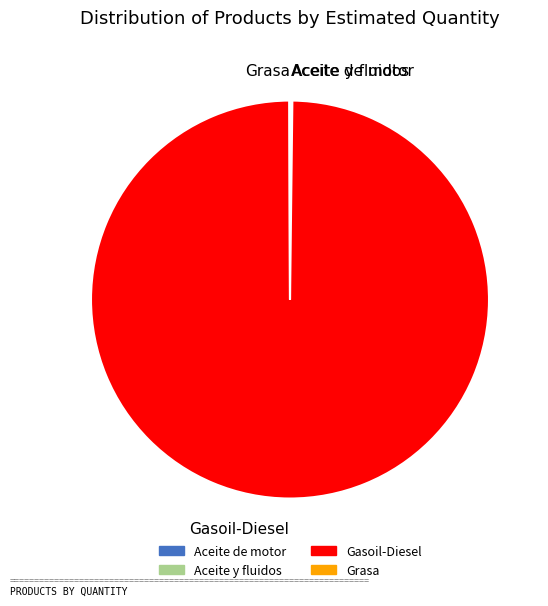

Is there a majority slice in this chart?

Yes